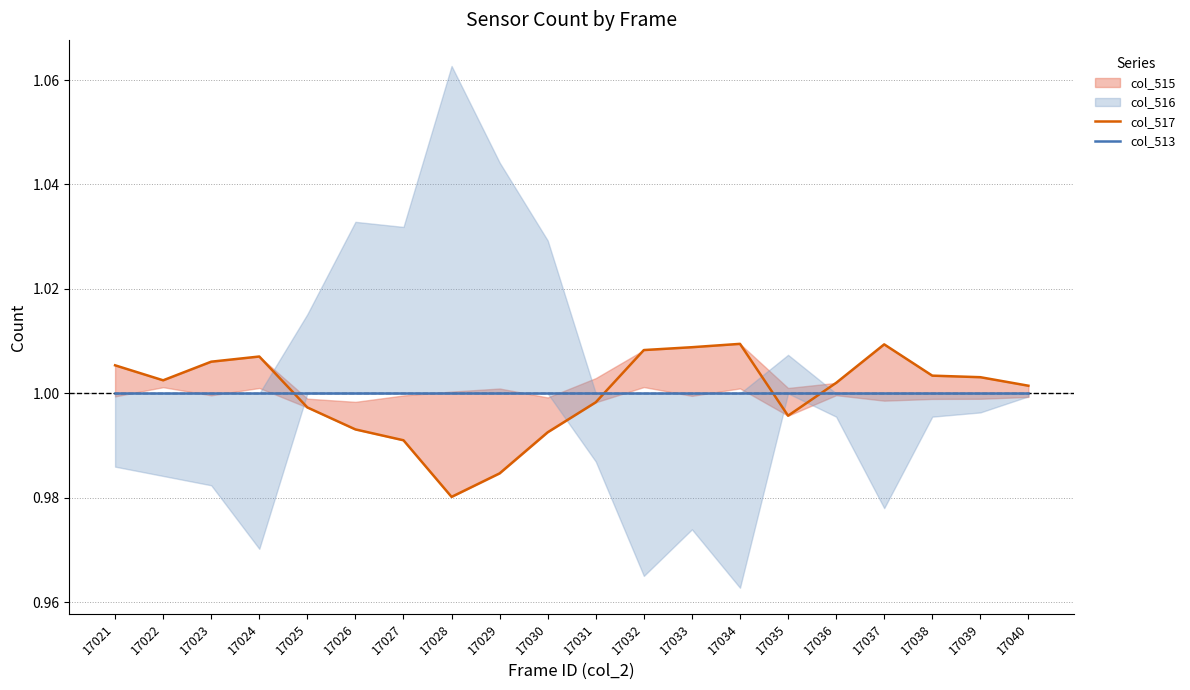

At 17032, list the series in order from smallest to largest.

col_513, col_517